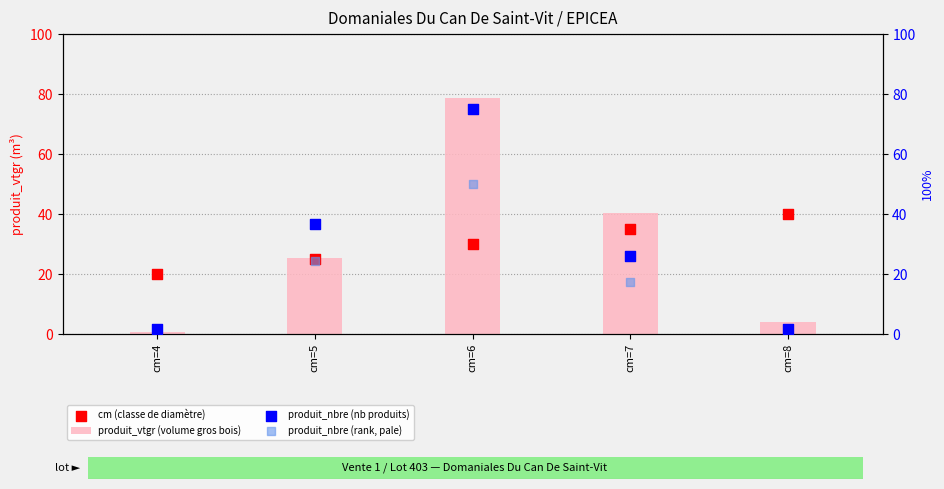

What are all the series names shown in the legend?

produit_vtgr (volume gros bois), cm (classe de diamètre), produit_nbre (nb produits), produit_nbre (rank, pale)